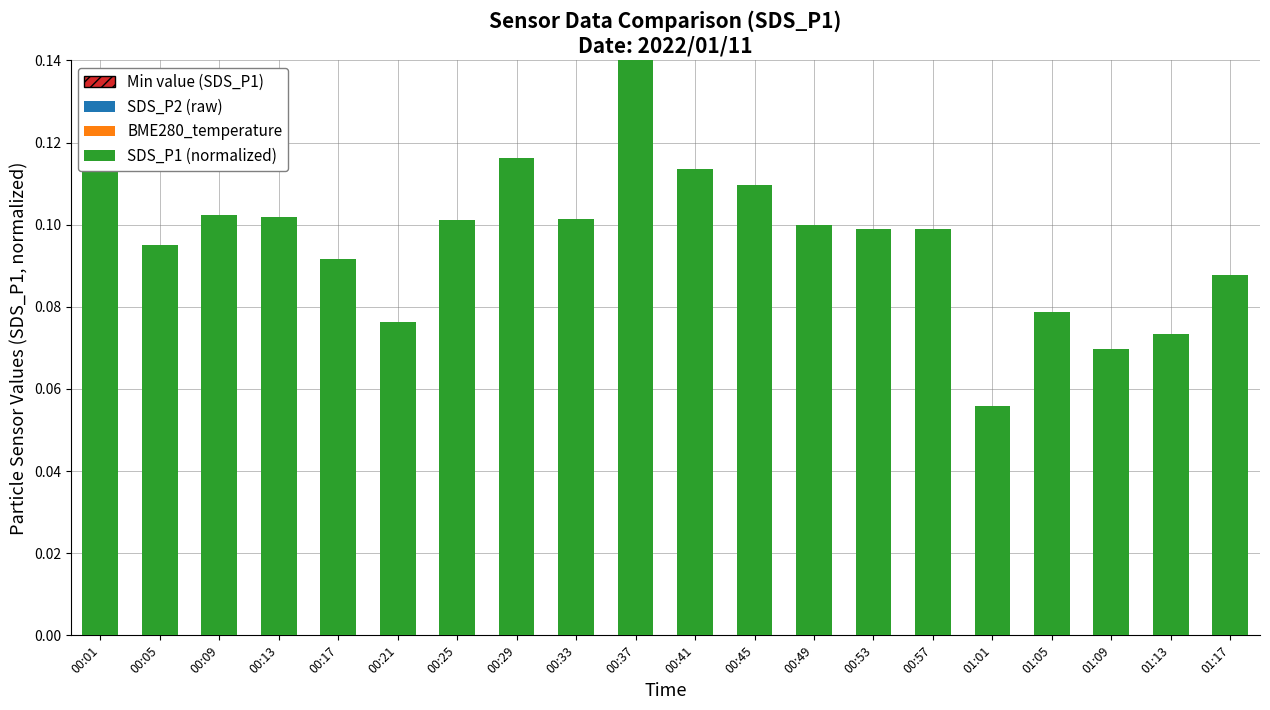

What is the sum of the values at 00:37 and 00:25?

0.2